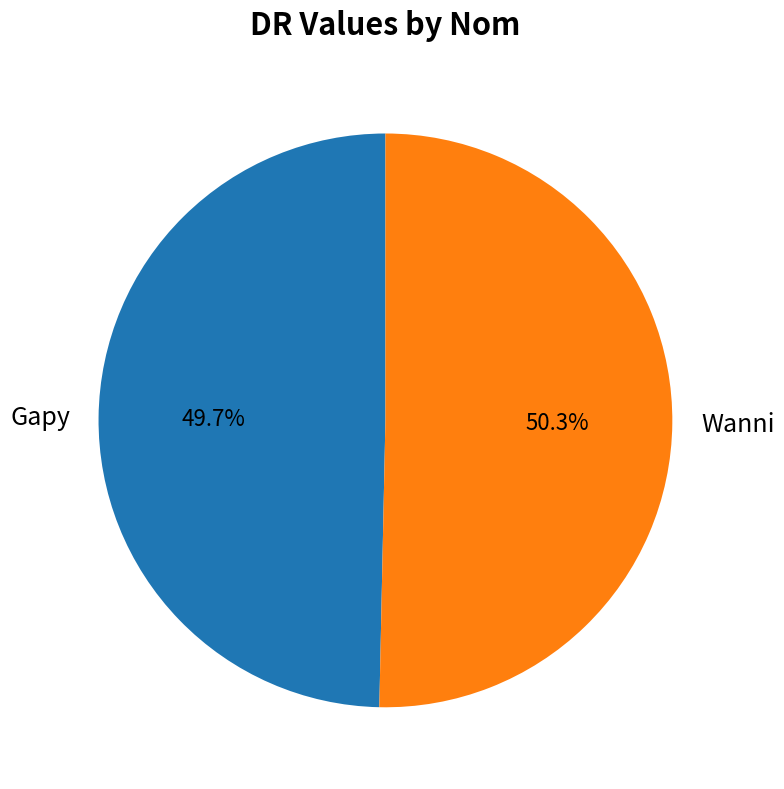

Does Wanni represent more than half of the total?

Yes